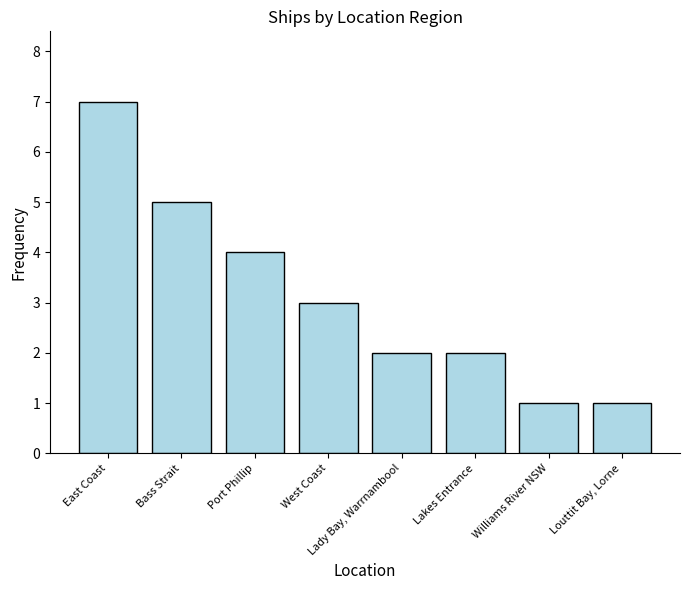

What is the maximum value shown in the chart?

7